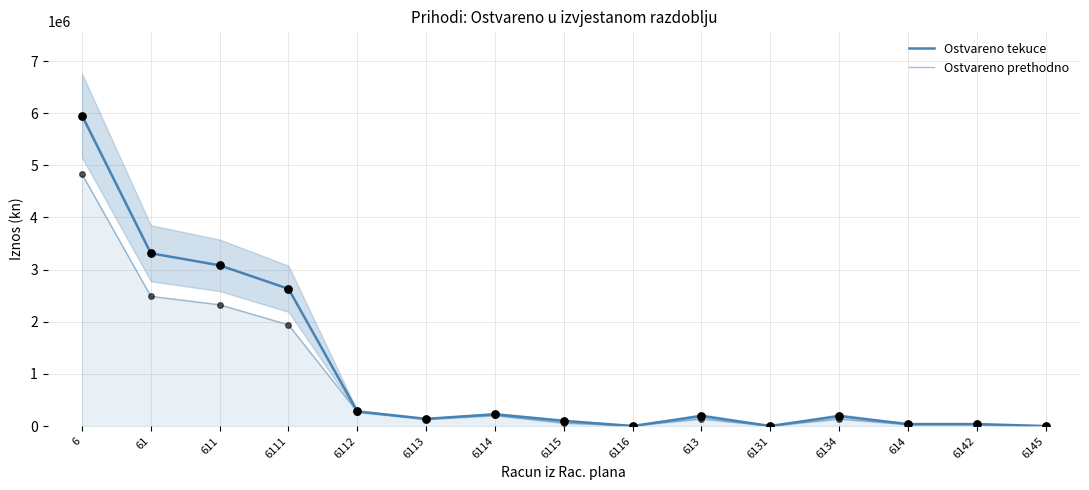

Which series has the largest total across all categories?

Ostvareno tekuce